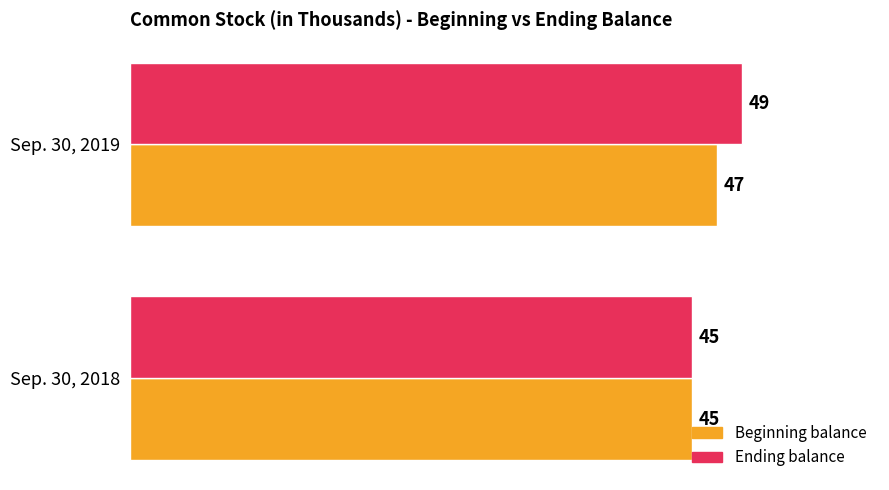

Rank the series by their maximum value, from lowest to highest.

Beginning balance, Ending balance